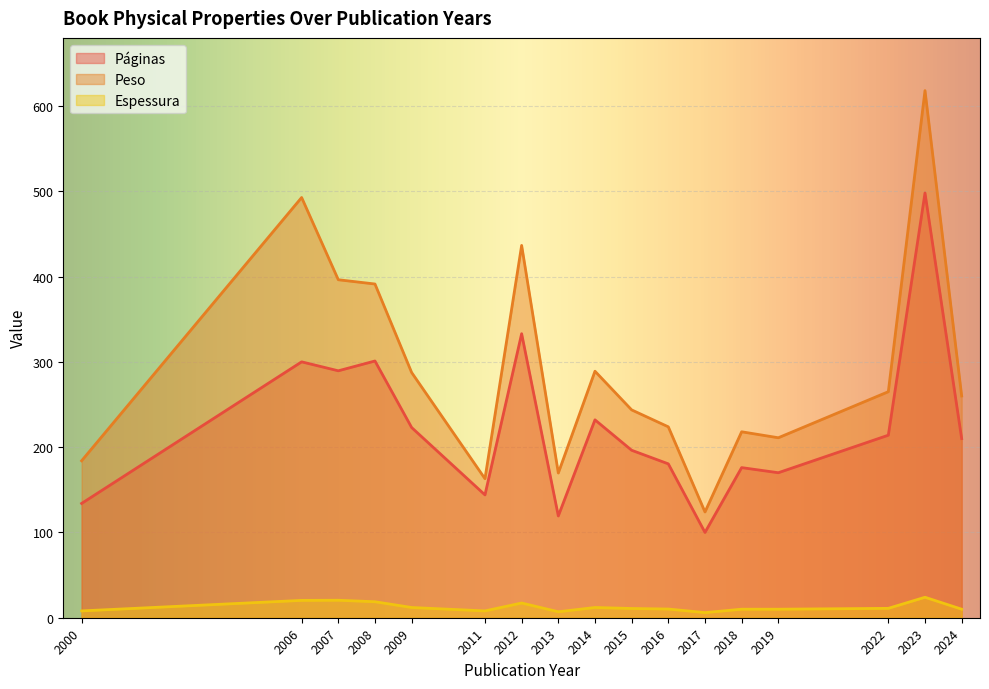

Which series has the largest range (max minus min)?

Peso